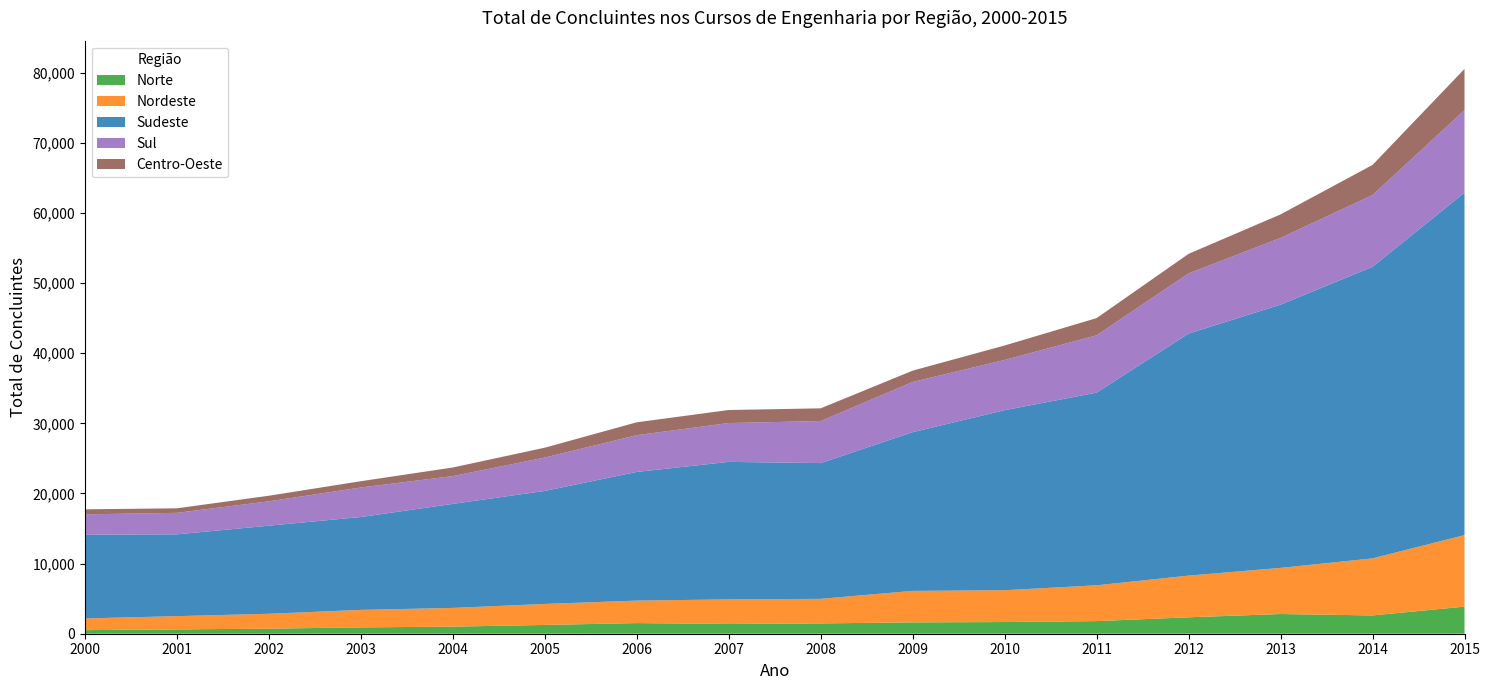

Reading left to right, extract all data points from this chart.

Norte: 2000=509	2001=614	2002=723	2003=903	2004=1011	2005=1253	2006=1516	2007=1389	2008=1471	2009=1616	2010=1666	2011=1800	2012=2342	2013=2809	2014=2610	2015=3865
Nordeste: 2000=1673	2001=1893	2002=2122	2003=2497	2004=2669	2005=2995	2006=3203	2007=3509	2008=3503	2009=4493	2010=4540	2011=5106	2012=5946	2013=6580	2014=8136	2015=10198
Sudeste: 2000=11934	2001=11667	2002=12562	2003=13242	2004=14836	2005=16116	2006=18354	2007=19608	2008=19360	2009=22632	2010=25673	2011=27476	2012=34516	2013=37539	2014=41577	2015=48836
Sul: 2000=2909	2001=3064	2002=3473	2003=4210	2004=3962	2005=4760	2006=5242	2007=5538	2008=5996	2009=7165	2010=7162	2011=8175	2012=8584	2013=9517	2014=10239	2015=11762
Centro-Oeste: 2000=715	2001=646	2002=798	2003=896	2004=1227	2005=1405	2006=1834	2007=1859	2008=1813	2009=1612	2010=2064	2011=2451	2012=2785	2013=3353	2014=4293	2015=5886